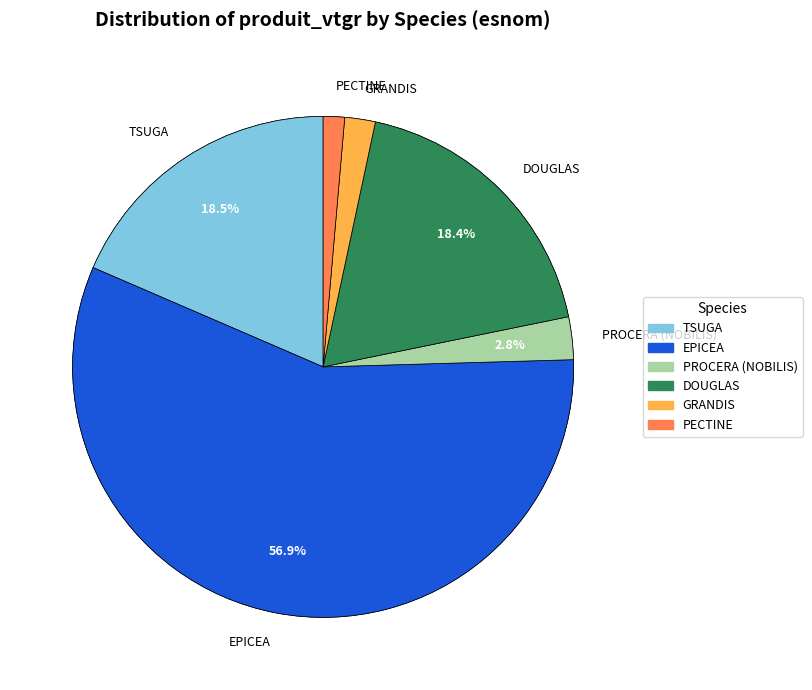

Is it true that DOUGLAS is 29% of the pie?

False